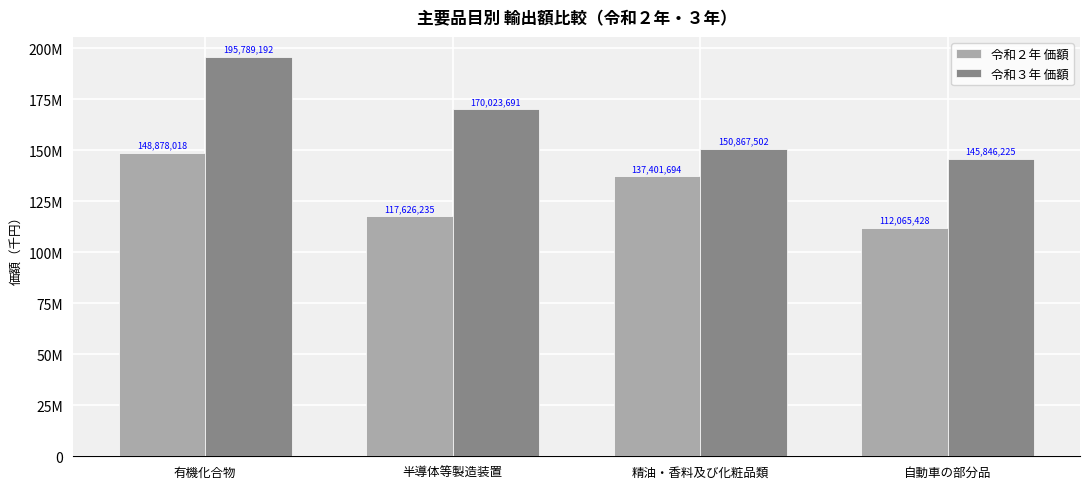

Which series has the widest spread of values?

令和３年 価額